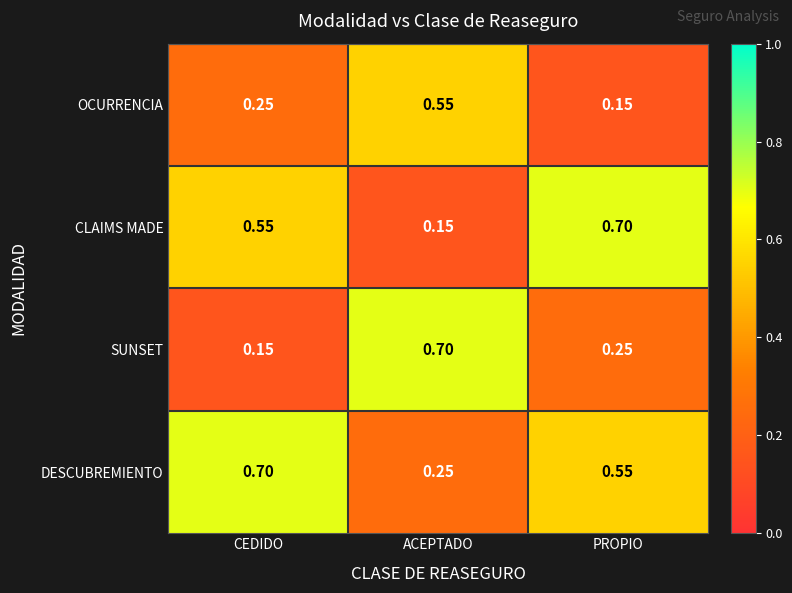

At which label does CLAIMS MADE reach its peak?

PROPIO